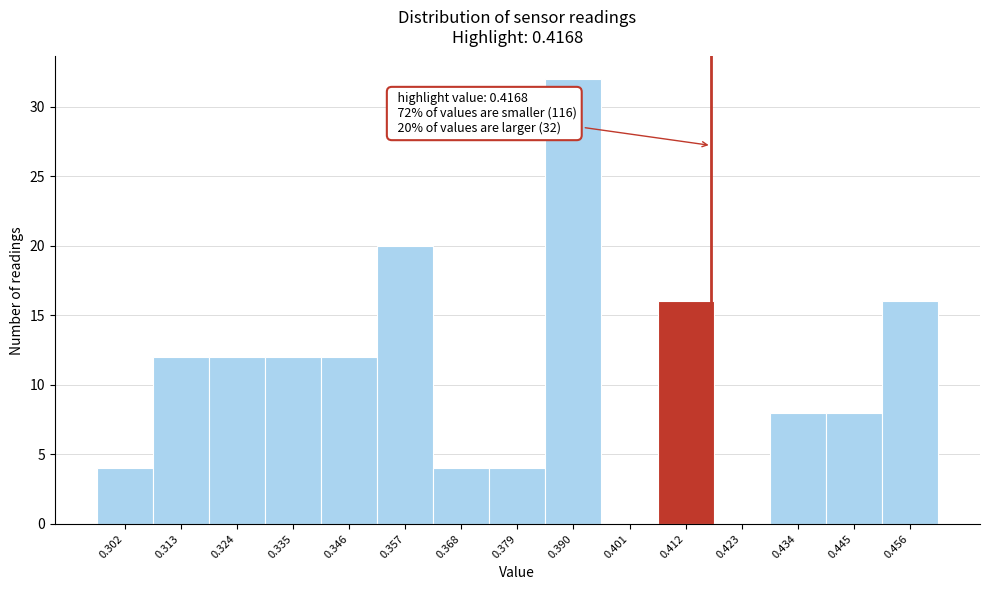

Over which range of the x-axis is the bar tallest?

0.384 to 0.396